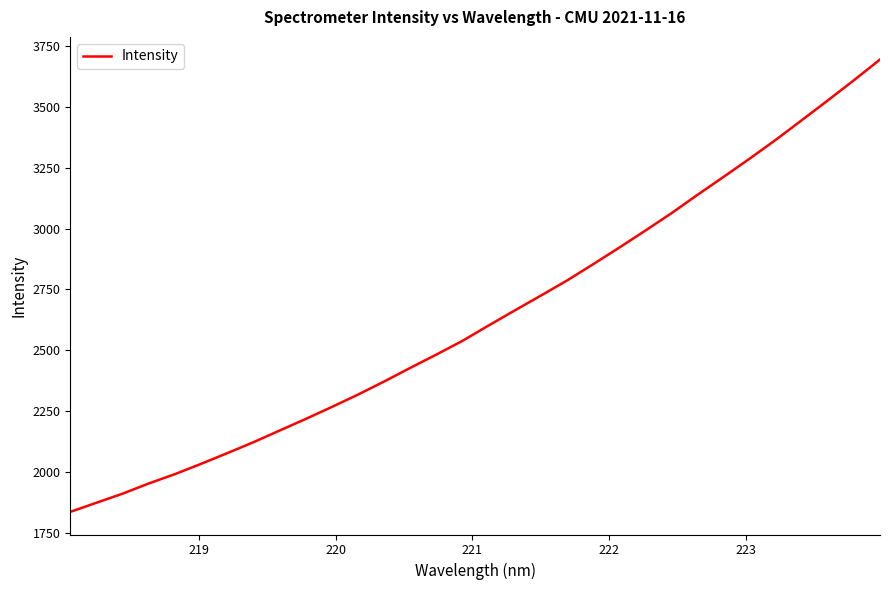

How many series are shown in this chart?

1